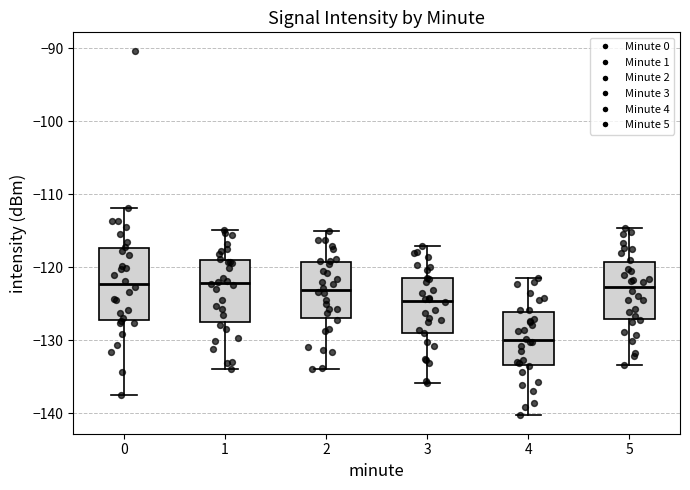

Comparing the boxes themselves (not the whiskers), which one is the tallest?

0